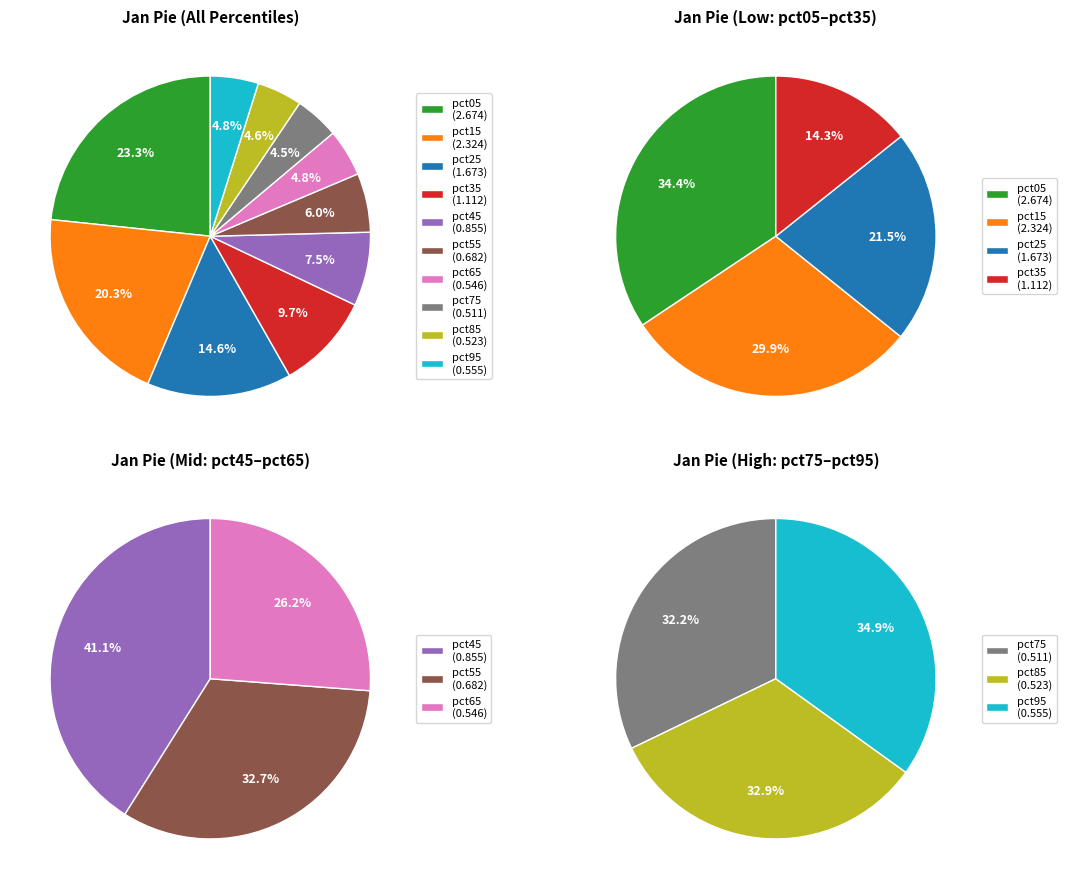

To the nearest percent, what percentage of the pie is pct85?

5%